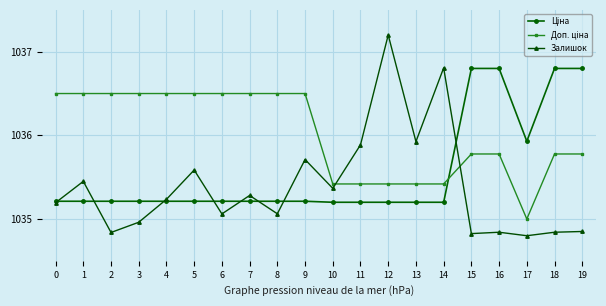

What is the value of the Залишок point at the 6th from the left?

1035.6